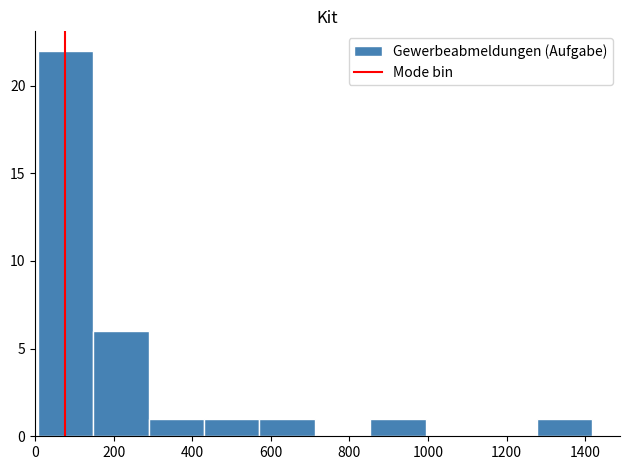

Reading left to right, list every bar in this chart as the range it spans on the x-axis followed by its height. Neither the bar edges nor the heights are printed on the chart, so give them approximately, as read against the axes.

0 to 140: 22
140 to 280: 6
280 to 420: 1
420 to 580: 1
580 to 720: 1
720 to 860: 0
860 to 1000: 1
1000 to 1140: 0
1140 to 1280: 0
1280 to 1420: 1